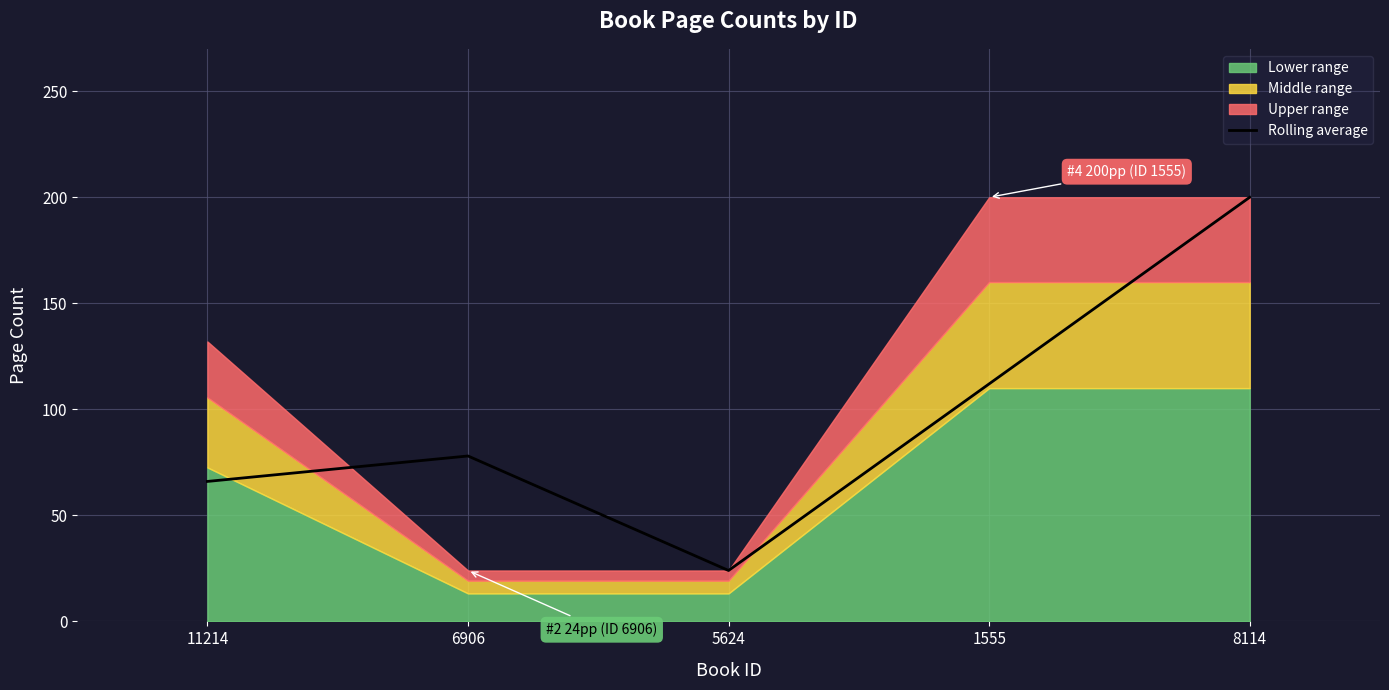

What is the smallest value displayed?

24